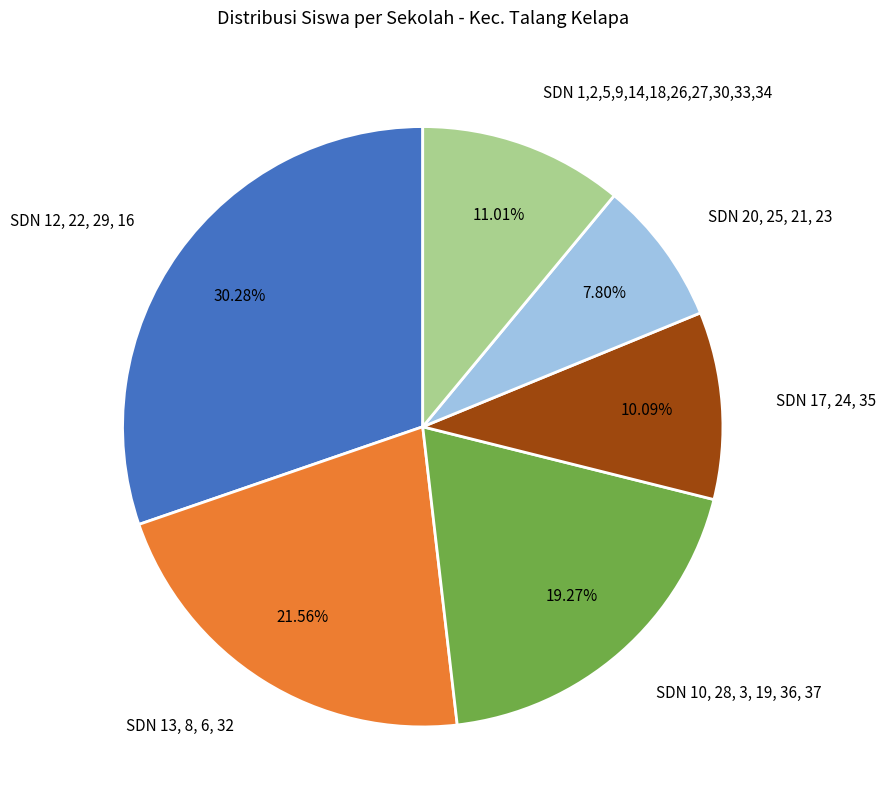

Between SDN 20, 25, 21, 23 and SDN 12, 22, 29, 16, which is larger?

SDN 12, 22, 29, 16